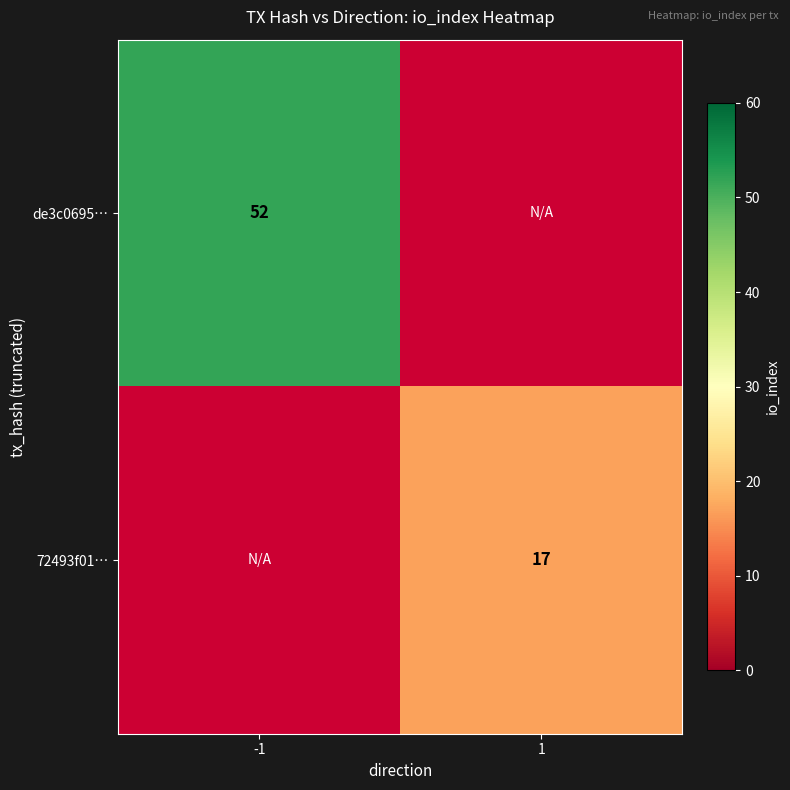

The 72493f01… series shows 24 at 1. True or false?

False